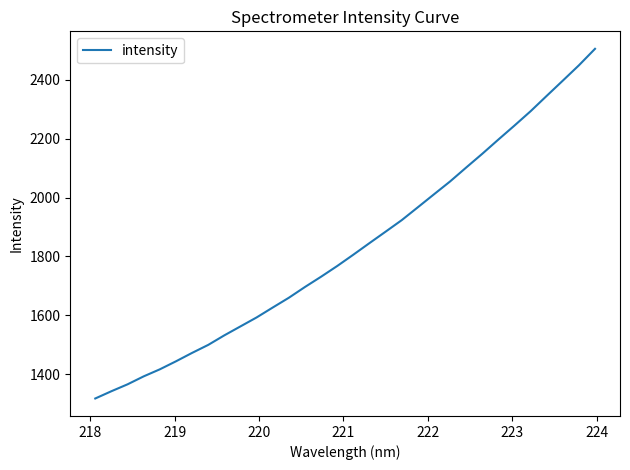

What is the minimum value shown in the chart?

1317.2